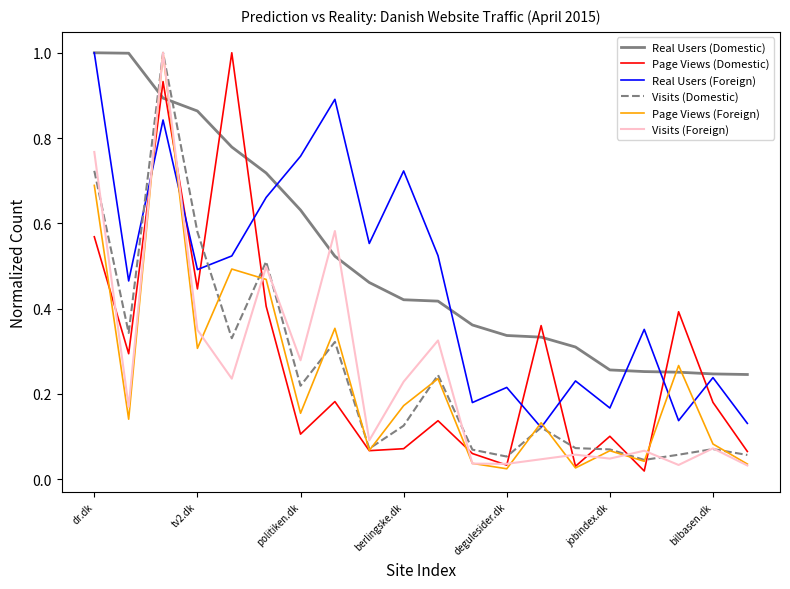

Which series has the largest total across all categories?

Real Users (Domestic)